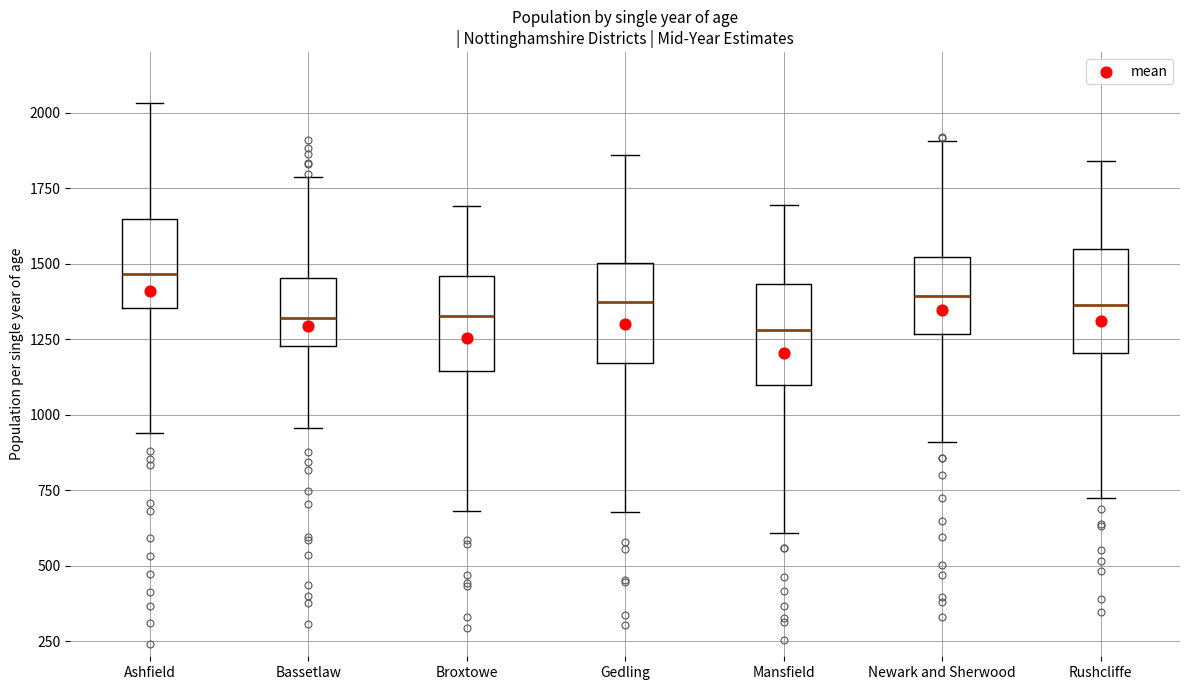

Reading left to right, read every box against the y-axis: the position of its median line, the range the box covers, and the ends of its whiskers. The values are not printed on the chart, so give them approximately, as read against the axis.

Ashfield: median 1450, box 1350 to 1650, whiskers 950 to 2050
Bassetlaw: median 1300, box 1250 to 1450, whiskers 950 to 1800
Broxtowe: median 1350, box 1150 to 1450, whiskers 700 to 1700
Gedling: median 1350, box 1150 to 1500, whiskers 700 to 1850
Mansfield: median 1300, box 1100 to 1450, whiskers 600 to 1700
Newark and Sherwood: median 1400, box 1250 to 1500, whiskers 900 to 1900
Rushcliffe: median 1350, box 1200 to 1550, whiskers 700 to 1850